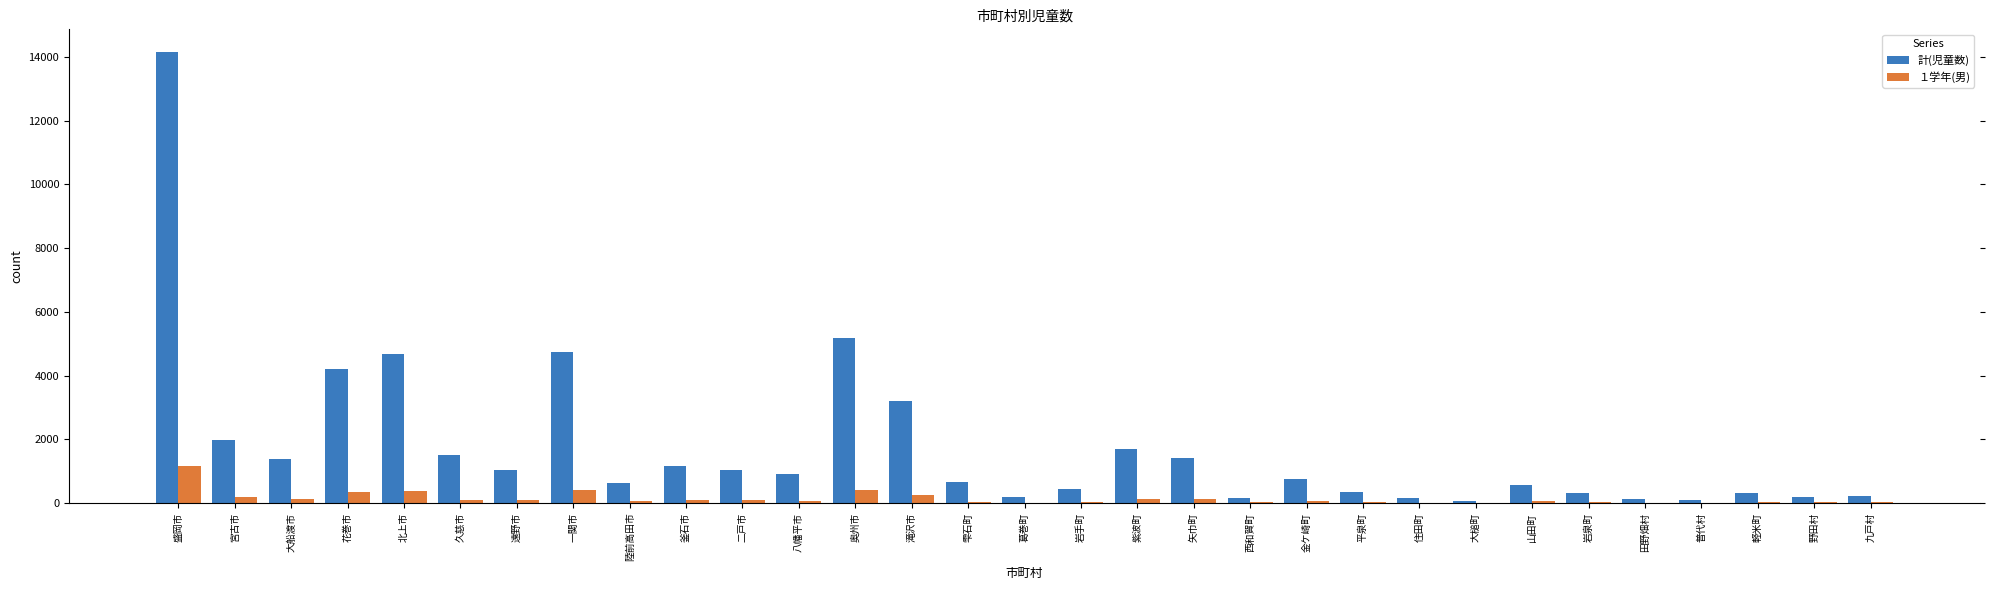

What is the total value across all series at 九戸村?

241